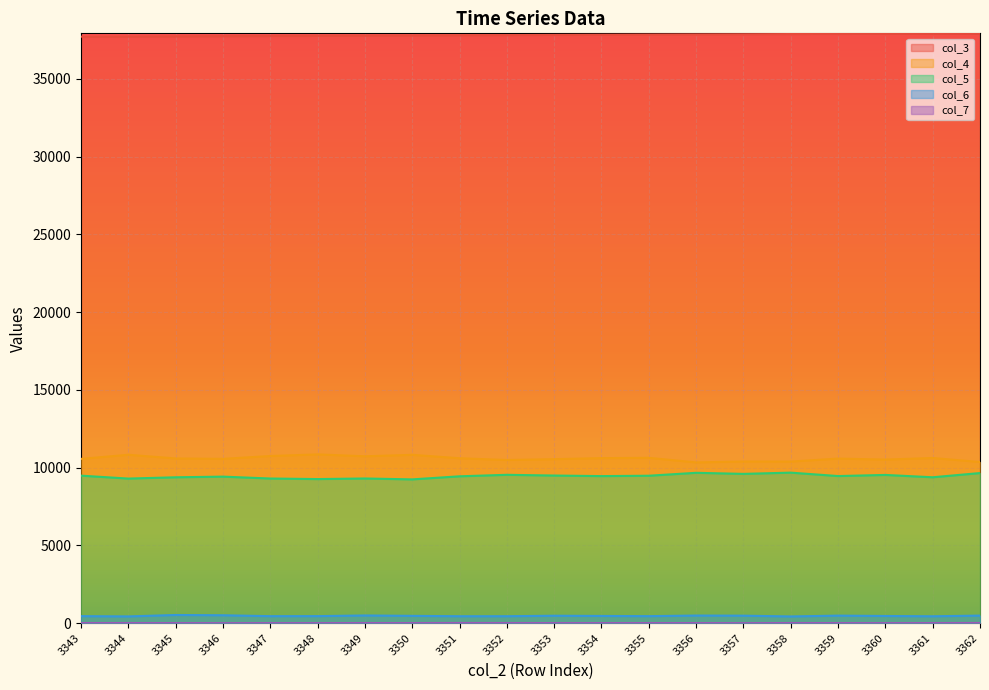

Reading left to right, list all the values displayed in this chart.

col_3: 37705	37717	37728	37739	37751	37762	37773	37784	37796	37807	37818	37829	37841	37852	37863	37875	37886	37897	37908	37920
col_4: 10561	10826	10588	10562	10746	10848	10729	10821	10602	10488	10543	10610	10628	10334	10392	10388	10580	10516	10618	10358
col_5: 9483	9295	9378	9420	9299	9263	9301	9243	9441	9537	9490	9454	9478	9666	9597	9677	9457	9529	9379	9650
col_6: 451	433	525	507	449	452	494	469	445	446	477	463	450	489	481	431	484	461	442	486
col_7: 8	8	6	1	4	4	8	6	12	9	6	5	6	7	1	9	6	3	7	12